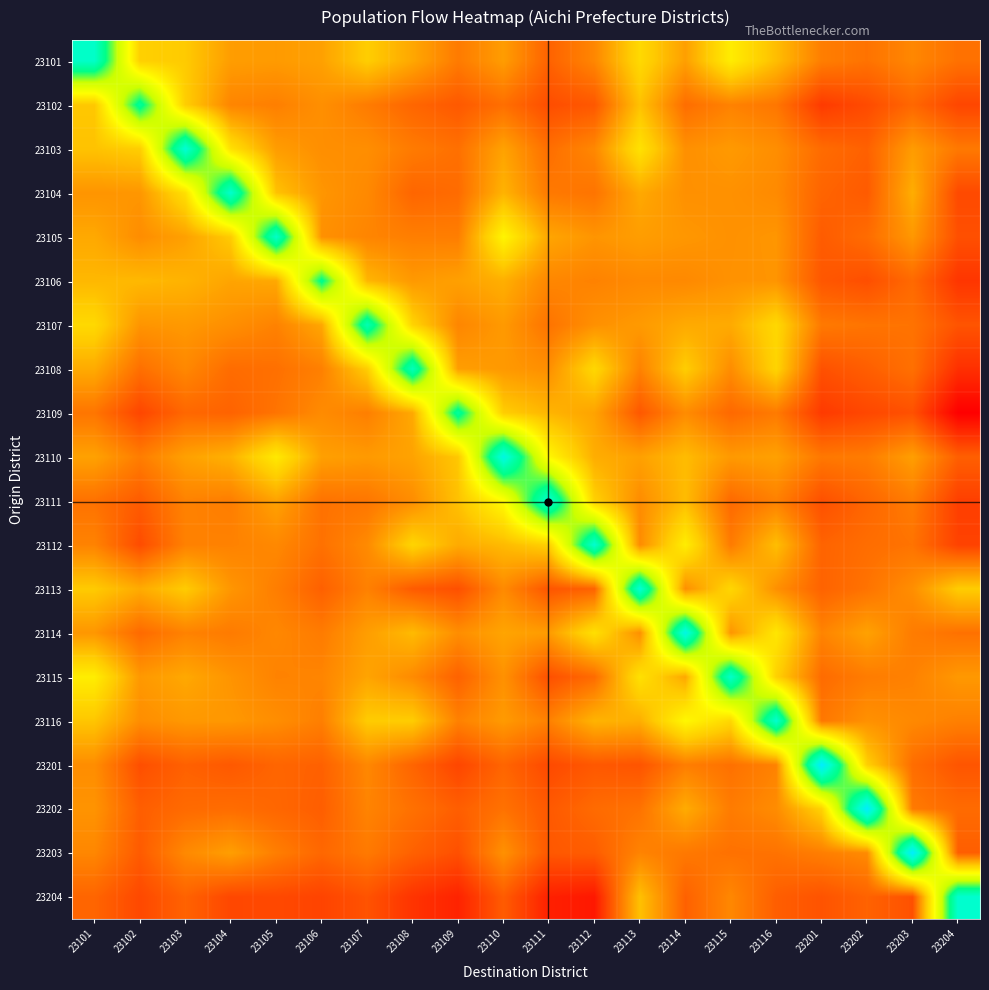

What is the total value across all series at 23114?

113.3